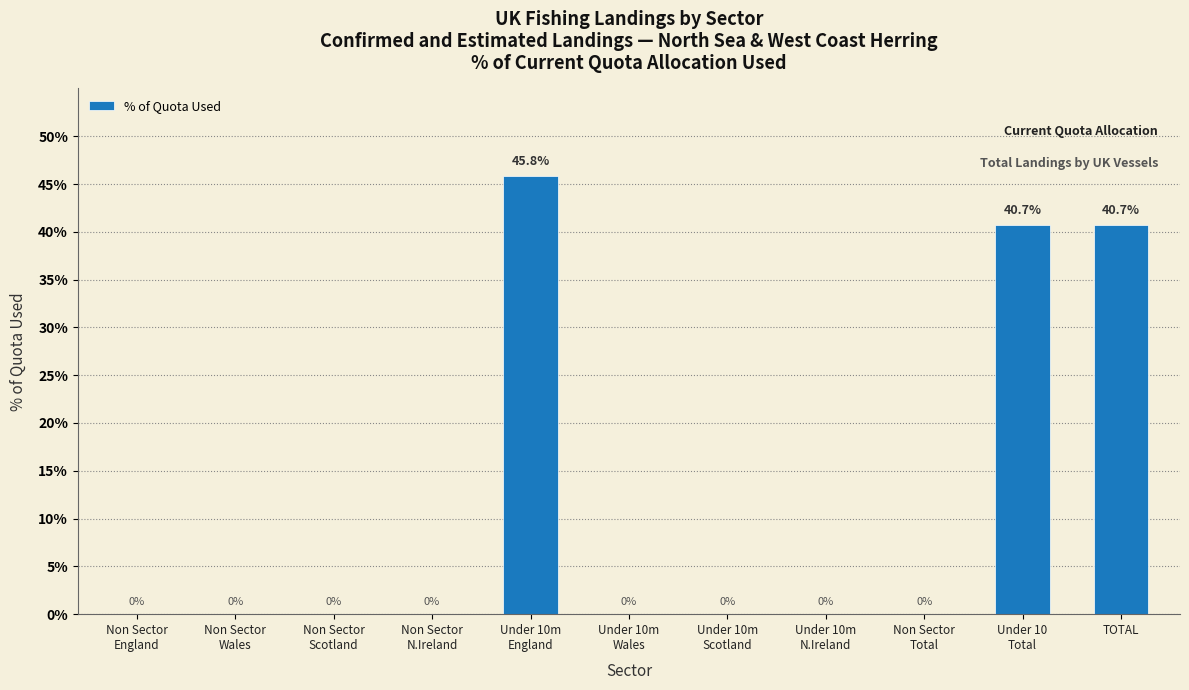

The value at TOTAL is 20.5. True or false?

False